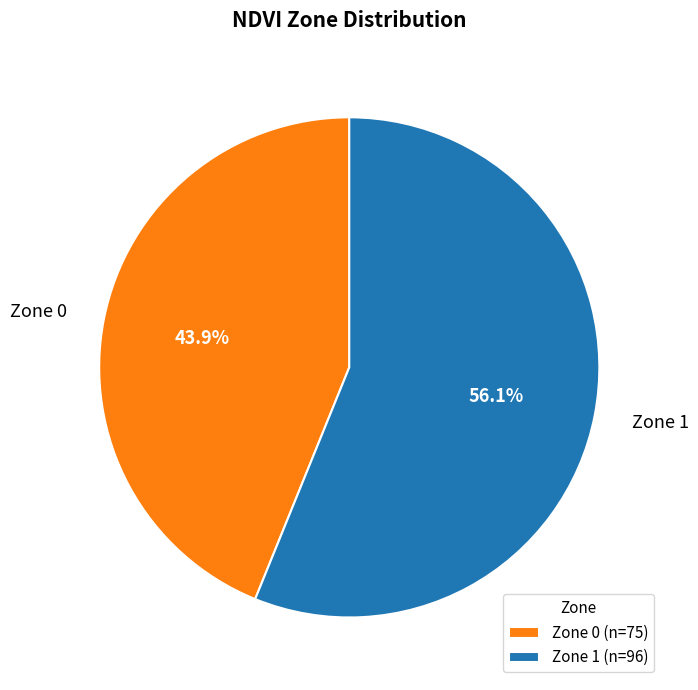

Which slice is the smallest?

Zone 0